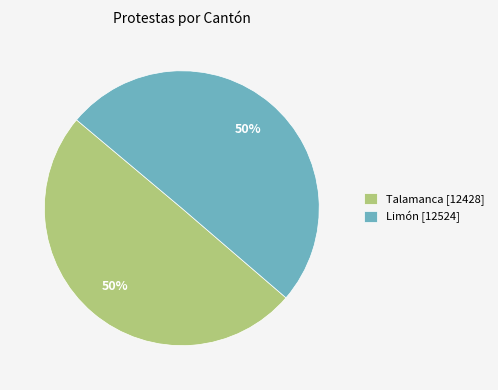

What percentage is the Talamanca slice, to the nearest percent?

50%